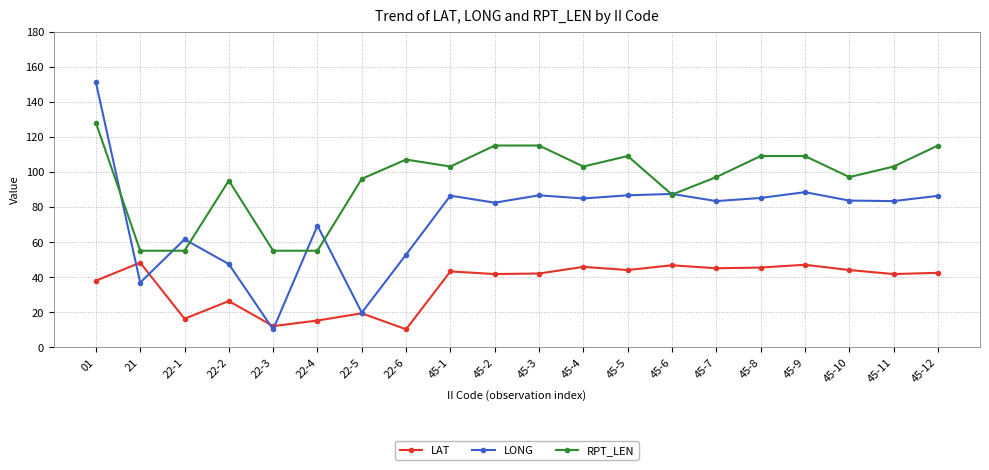

In LAT, how many points are higher than both neighbors (excluding endpoints)?

7